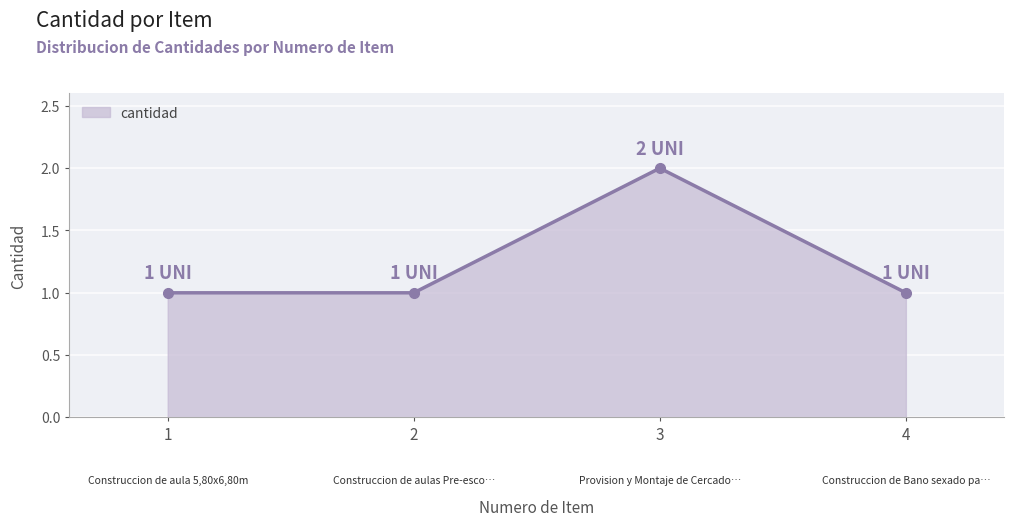

How many interior local peaks (higher than both neighbors) does the data have?

1